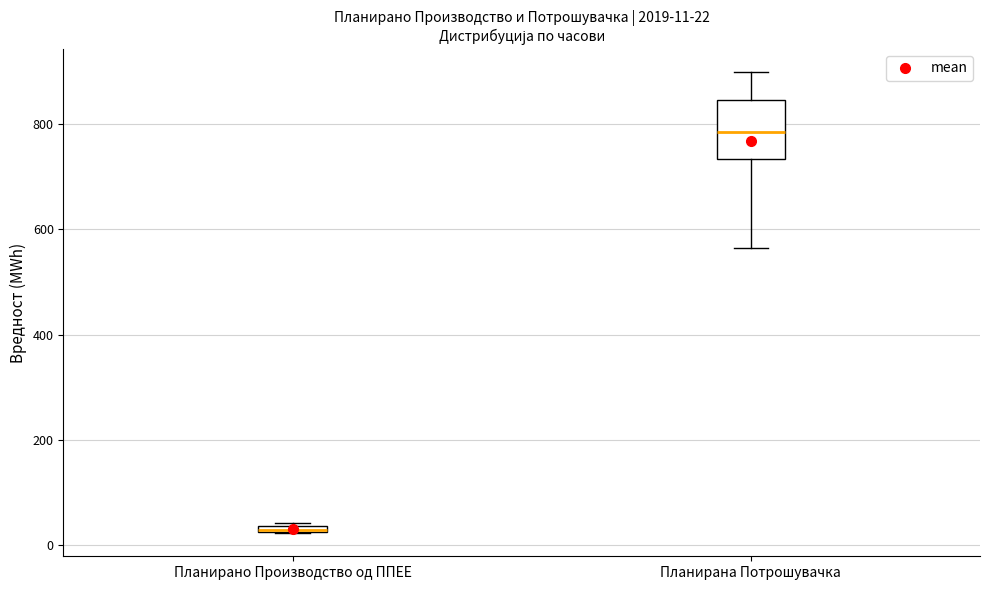

Which box's median line is the highest?

Планирана Потрошувачка